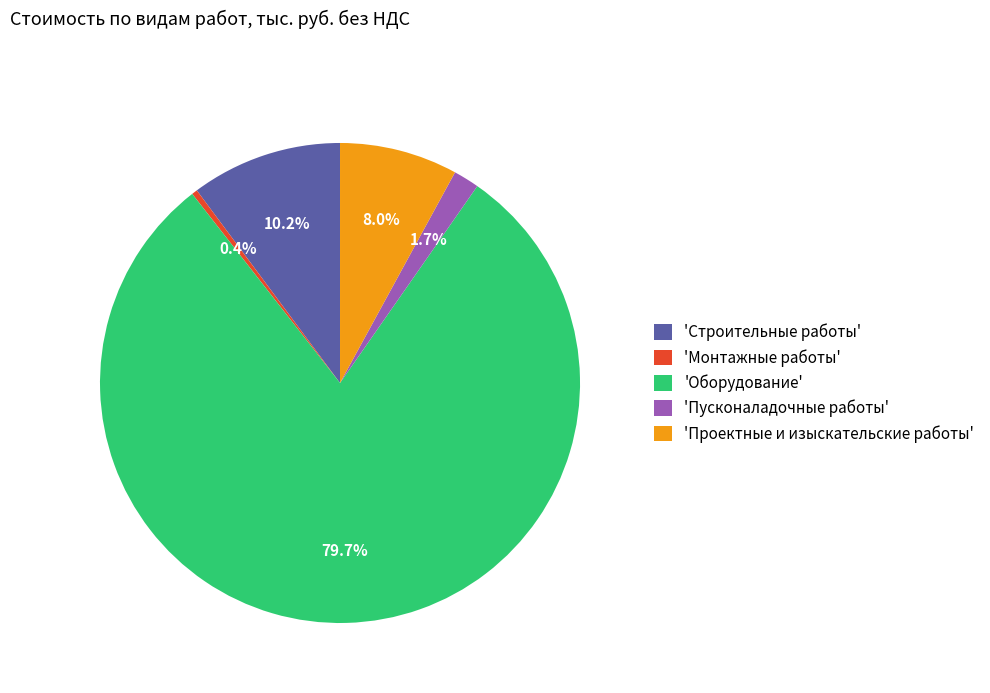

Rank the categories by value from lowest to highest.

'Монтажные работы', 'Пусконаладочные работы', 'Проектные и изыскательские работы', 'Строительные работы', 'Оборудование'